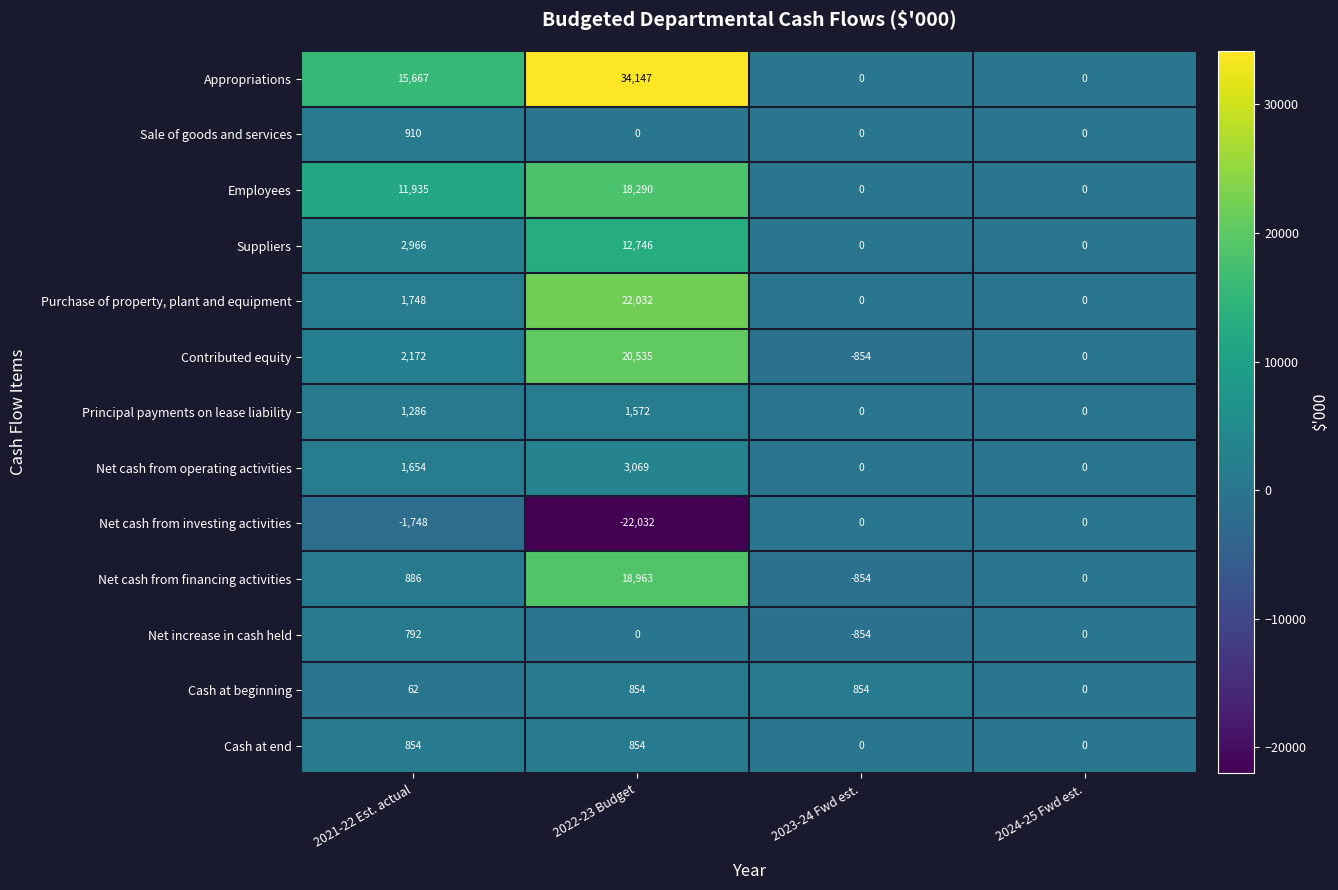

Count the number of data series in this chart.

13